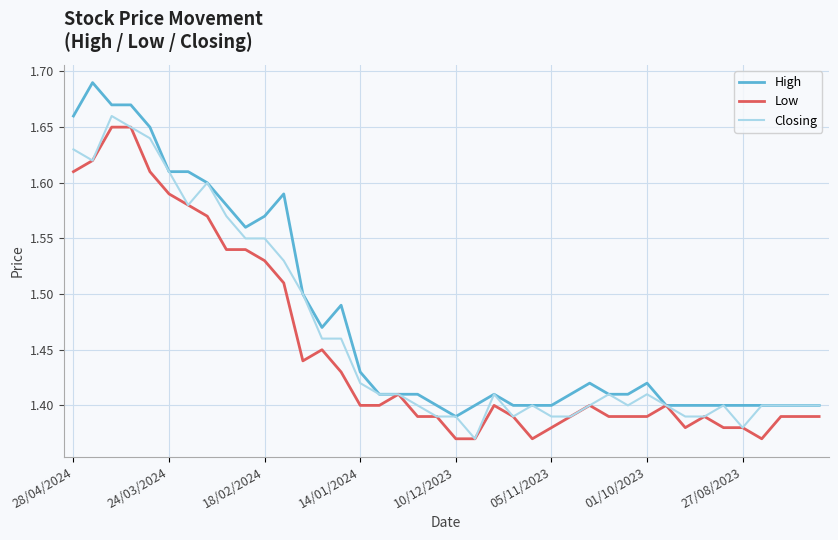

Rank the series by their average value, from highest to lowest.

High, Closing, Low